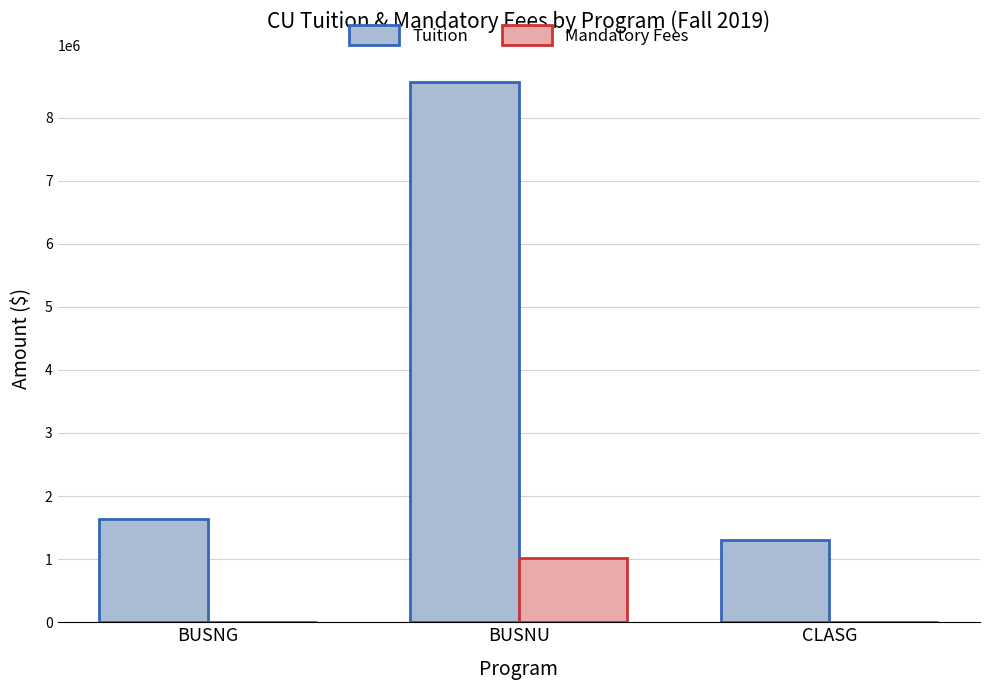

The Mandatory Fees series shows 3160.0 at CLASG. True or false?

True